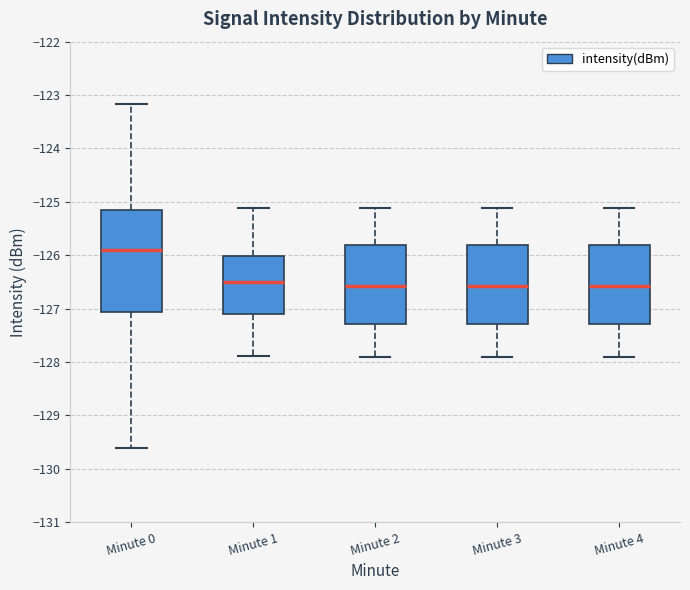

Where is the upper edge of the box for Minute 3 on the y-axis? The values are not printed on the chart, so give them approximately, as read against the axis.

-125.8